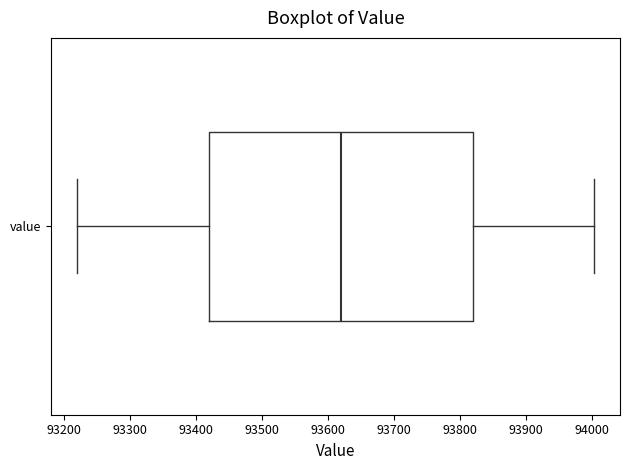

Where is the left edge of the box for value on the x-axis? The values are not printed on the chart, so give them approximately, as read against the axis.

93420